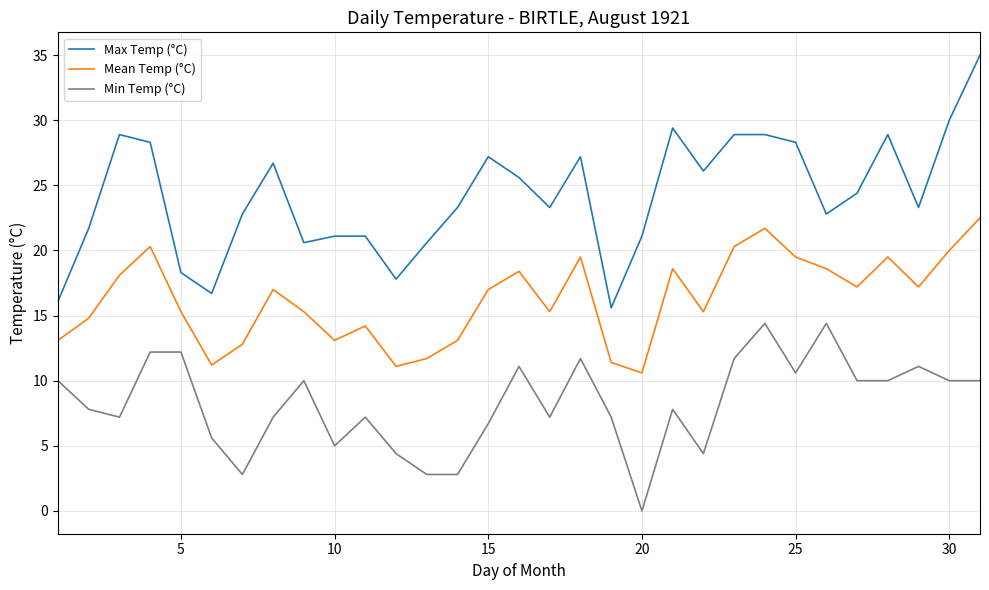

True or false: Max Temp (°C) and Min Temp (°C) intersect in this chart.

False